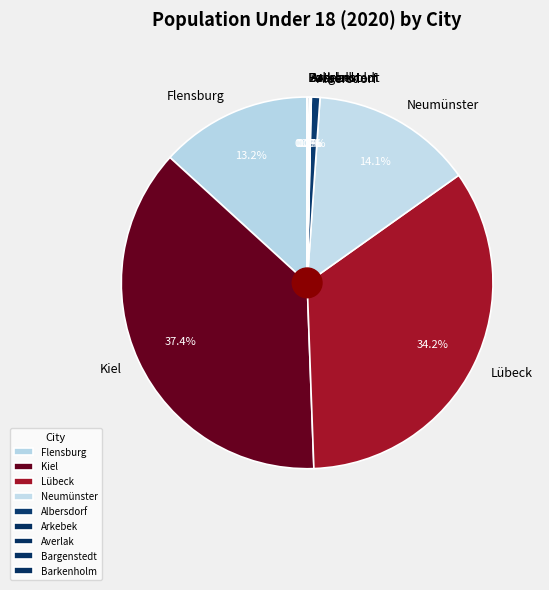

Is there a majority slice in this chart?

No